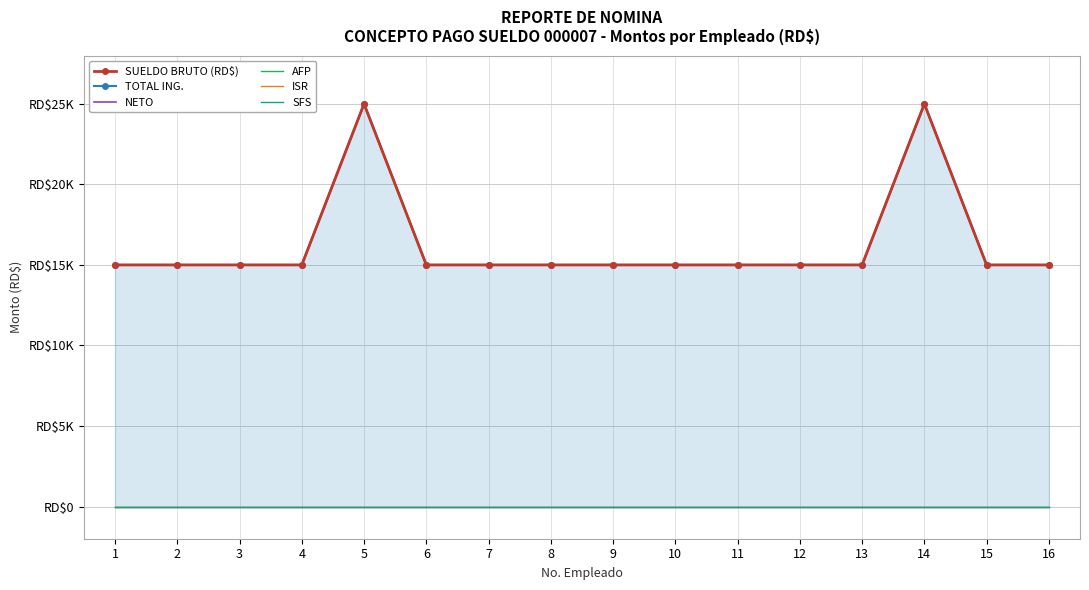

Where is the first local maximum for NETO?

5